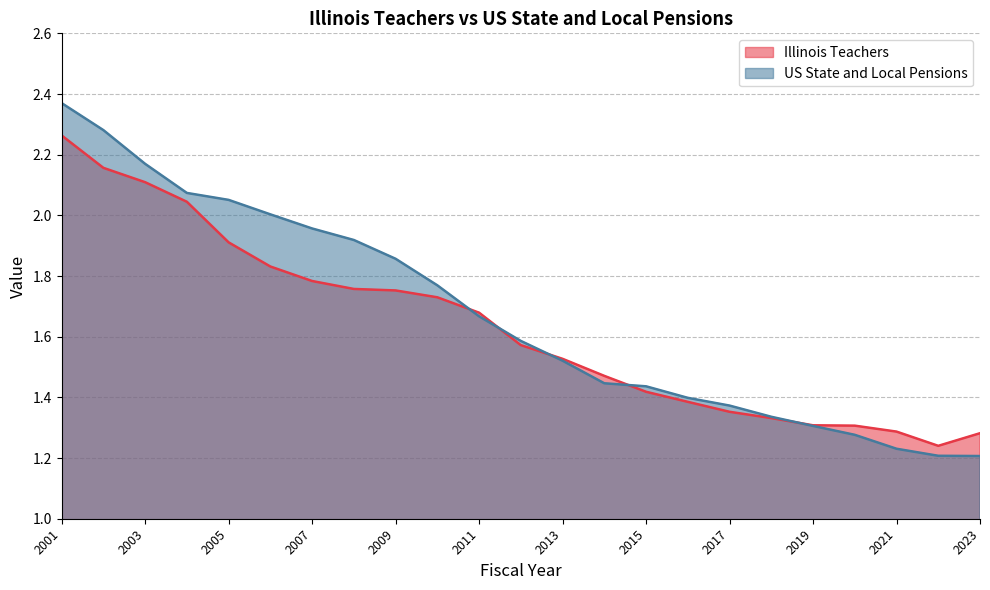

Reading left to right, what are all the values shown in this chart?

Illinois Teachers: 2001=2.3	2002=2.2	2003=2.1	2004=2.0	2005=1.9	2006=1.8	2007=1.8	2008=1.8	2009=1.8	2010=1.7	2011=1.7	2012=1.6	2013=1.5	2014=1.5	2015=1.4	2016=1.4	2017=1.4	2018=1.3	2019=1.3	2020=1.3	2021=1.3	2022=1.2	2023=1.3
US State and Local Pensions: 2001=2.4	2002=2.3	2003=2.2	2004=2.1	2005=2.1	2006=2.0	2007=2.0	2008=1.9	2009=1.9	2010=1.8	2011=1.7	2012=1.6	2013=1.5	2014=1.4	2015=1.4	2016=1.4	2017=1.4	2018=1.3	2019=1.3	2020=1.3	2021=1.2	2022=1.2	2023=1.2